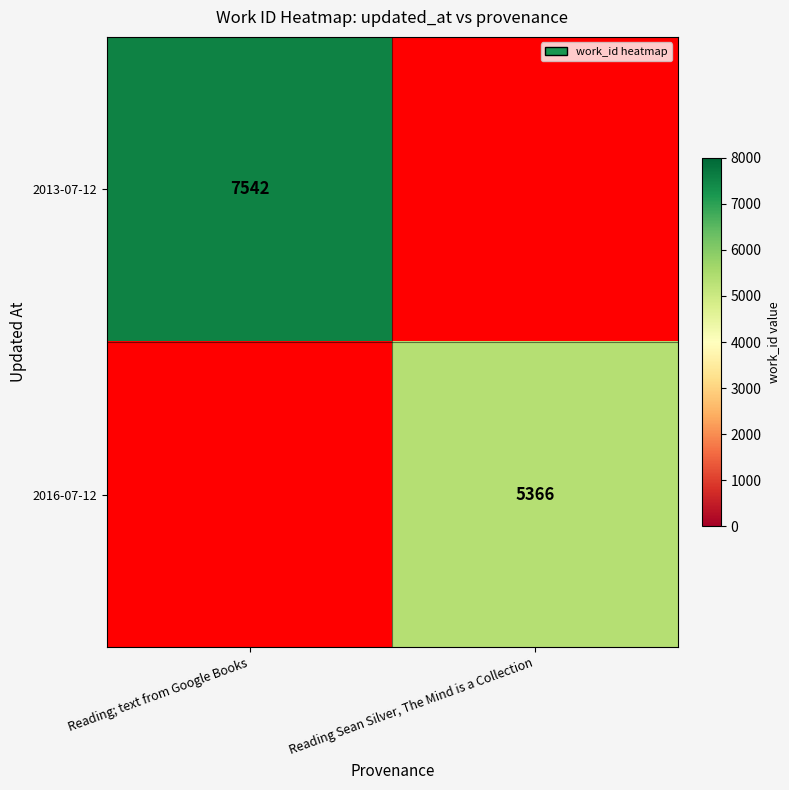

Is the value of 2016-07-12 at Reading Sean Silver, The Mind is a Collection greater than the value of 2013-07-12 at Reading; text from Google Books?

No